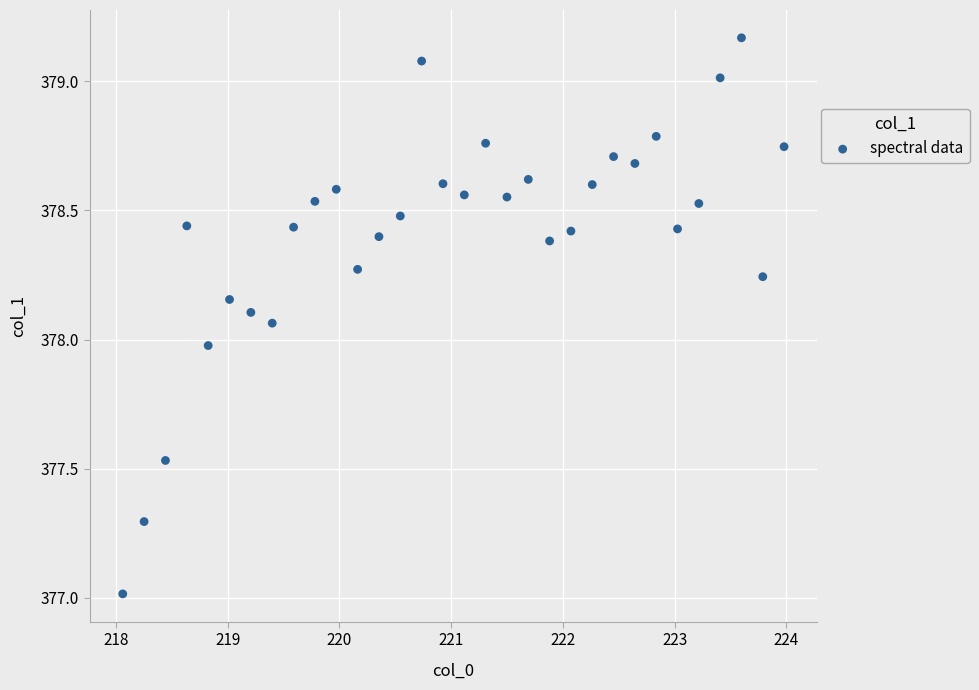

What is the range of X values (max minus min)?

5.9